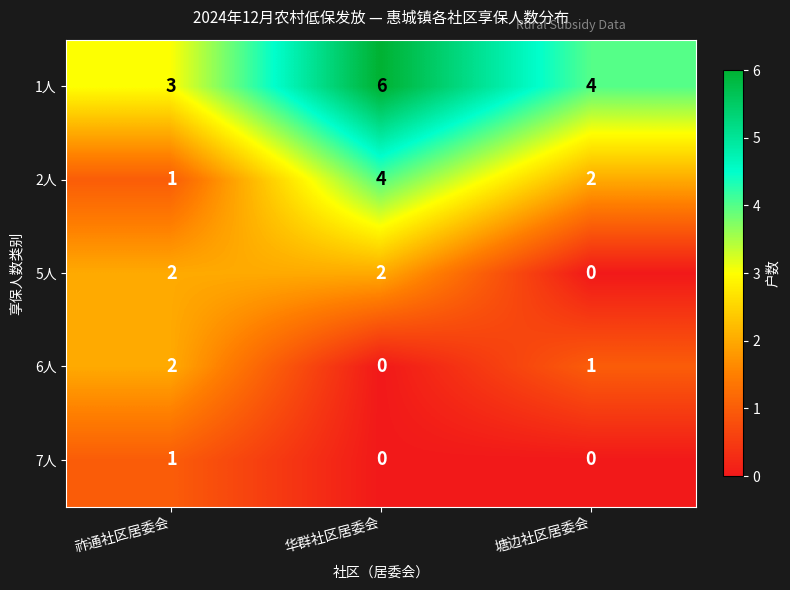

Count the 1人 values in the range 3 to 6.

3